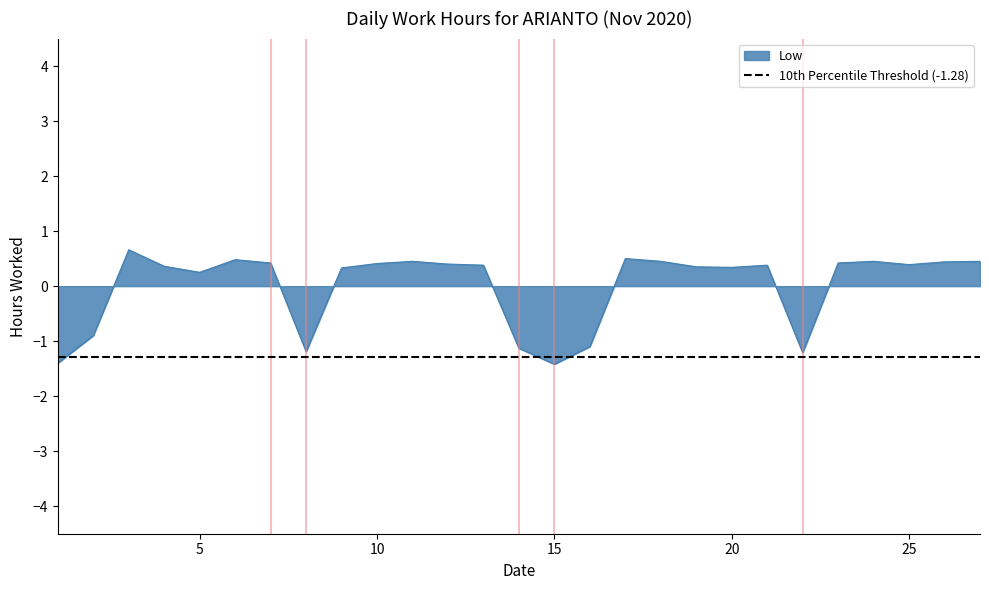

Count the values in the range 0 to 1.

20